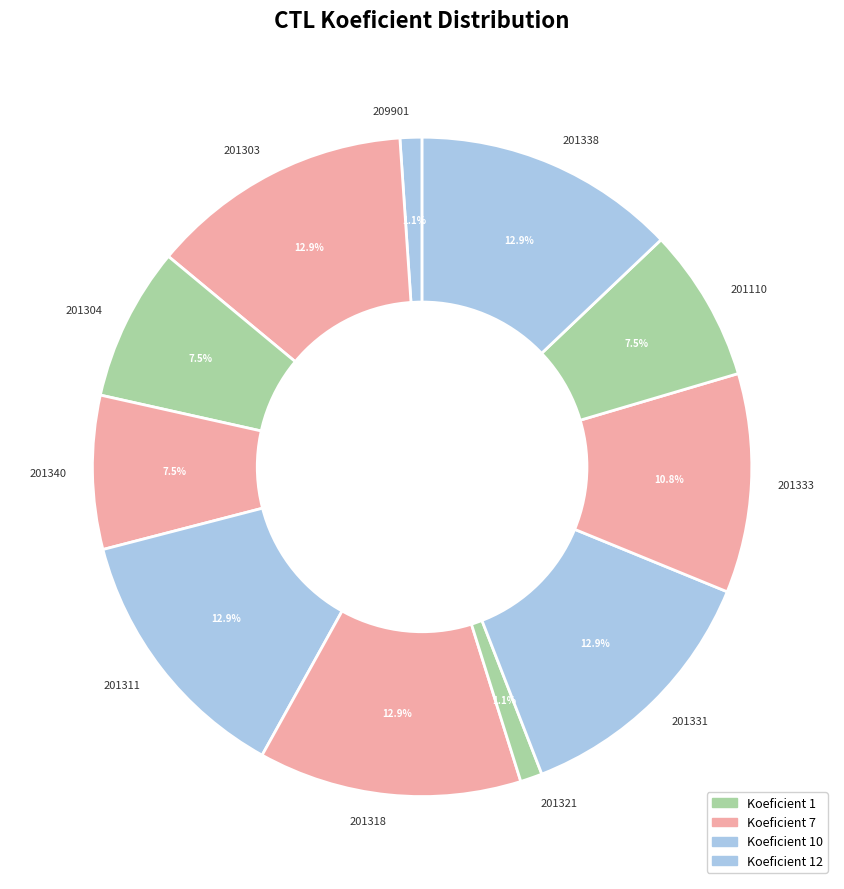

To the nearest percent, what portion does 201331 represent?

13%